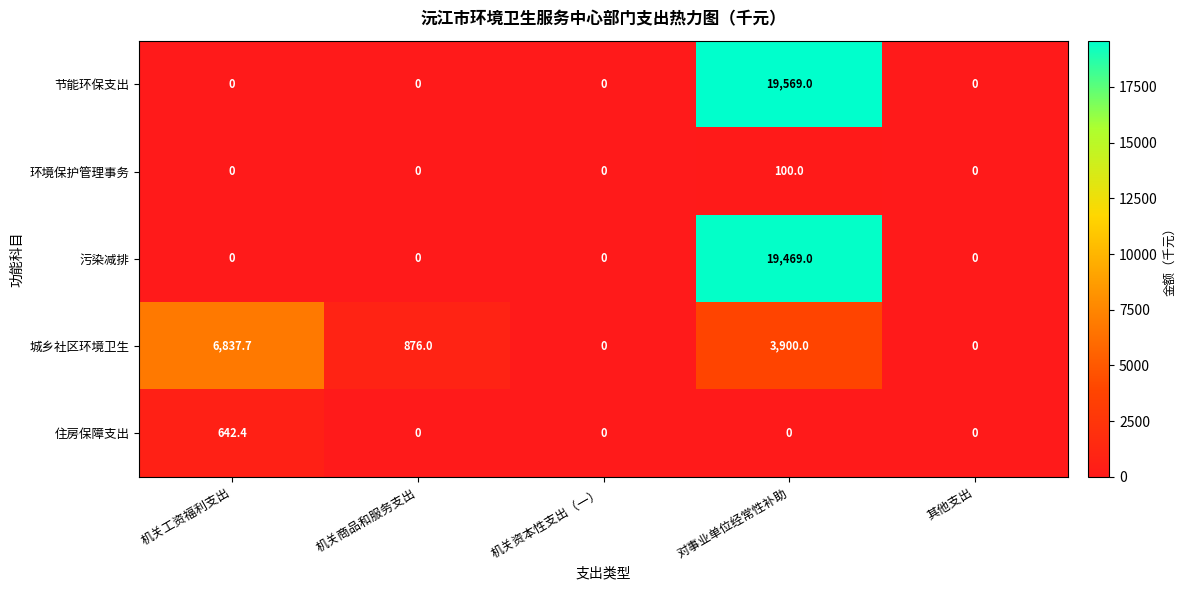

What is the total value across all series at 机关商品和服务支出?

876.0